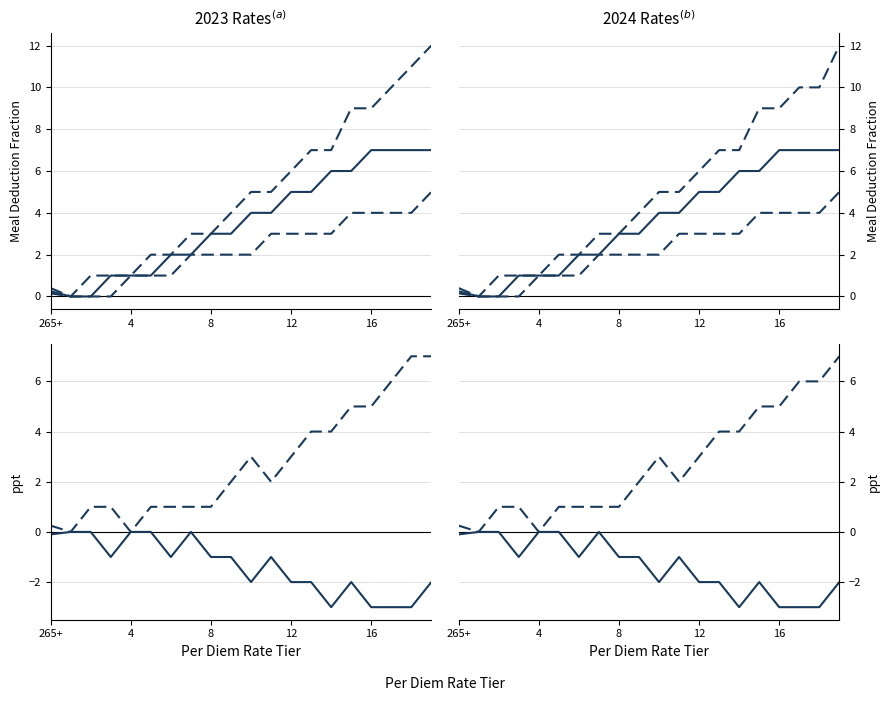

How many M&IE Rate (2023 Lunch) values are between 1 and 6?

13